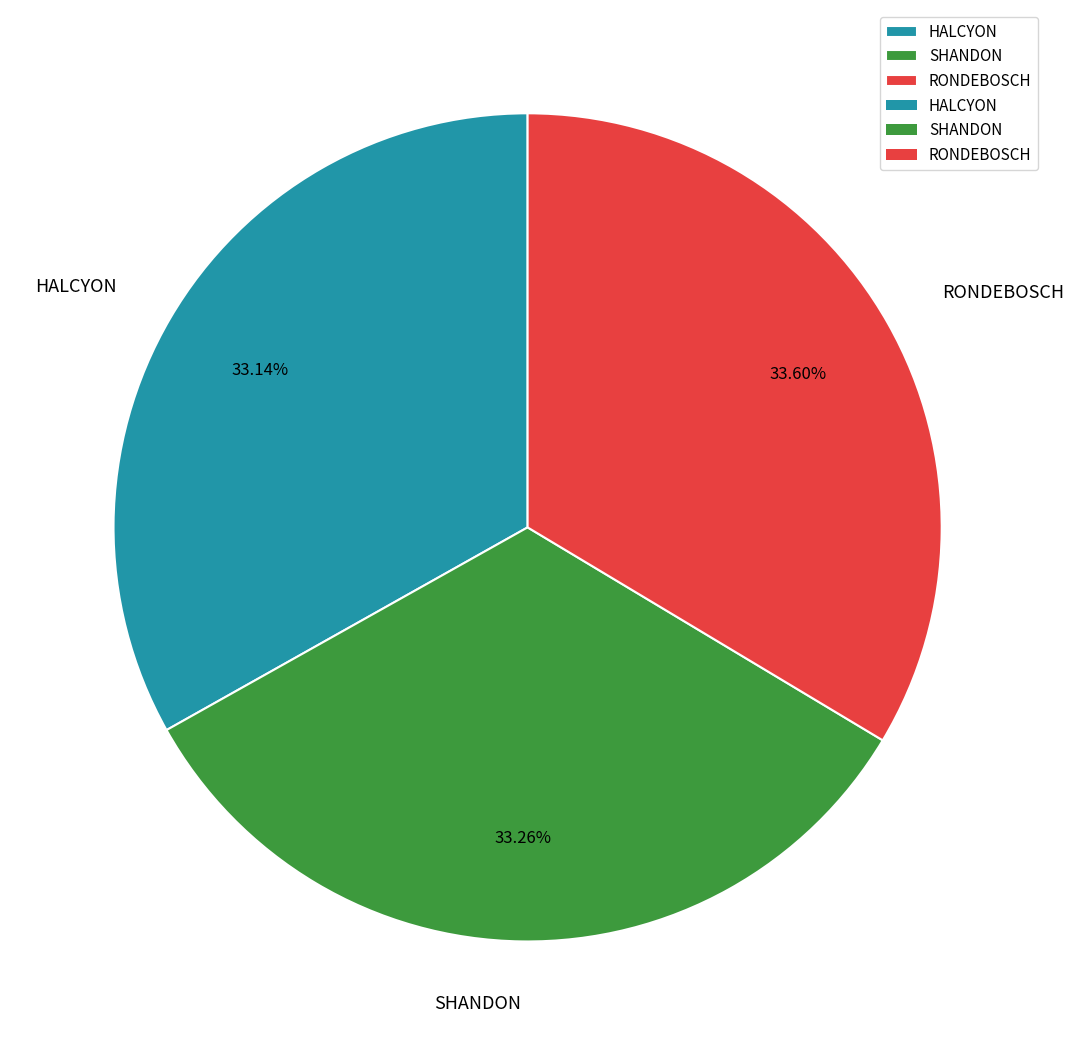

Approximately how many times larger is the value at RONDEBOSCH compared to SHANDON?

1.0